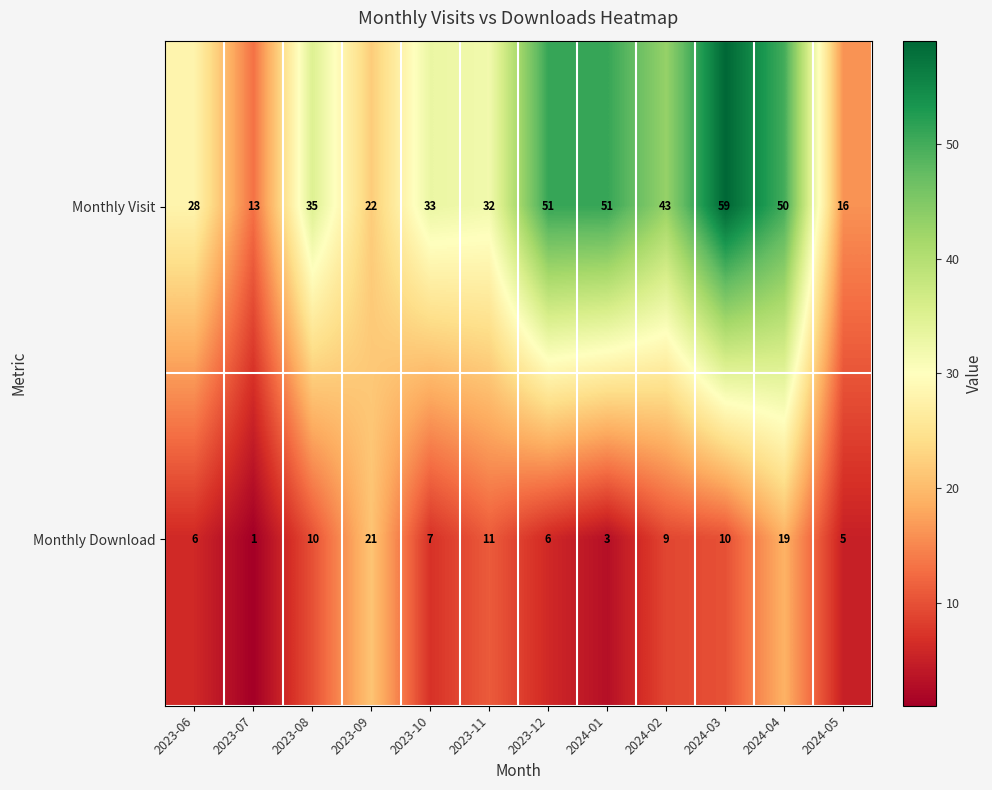

At which label is Monthly Visit closest to 36?

2023-08